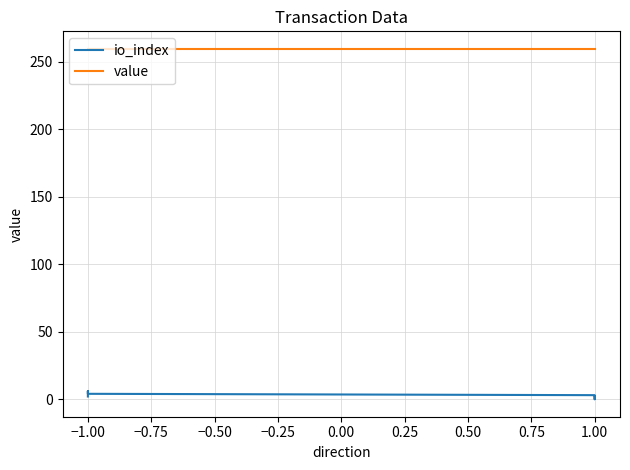

How many lines are shown in the chart?

2